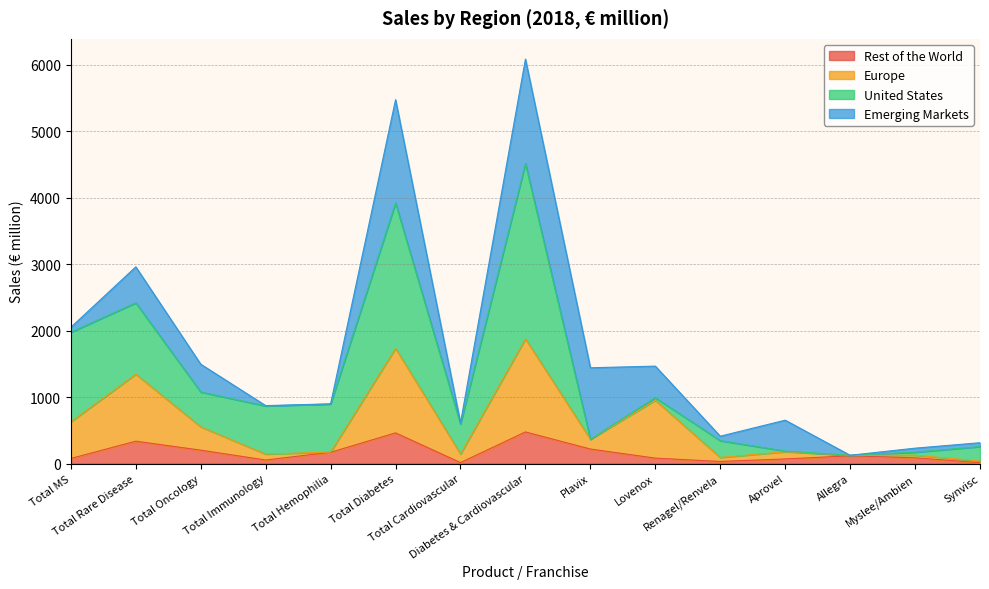

What is the value of the Rest of the World point at the 8th from the left?

475